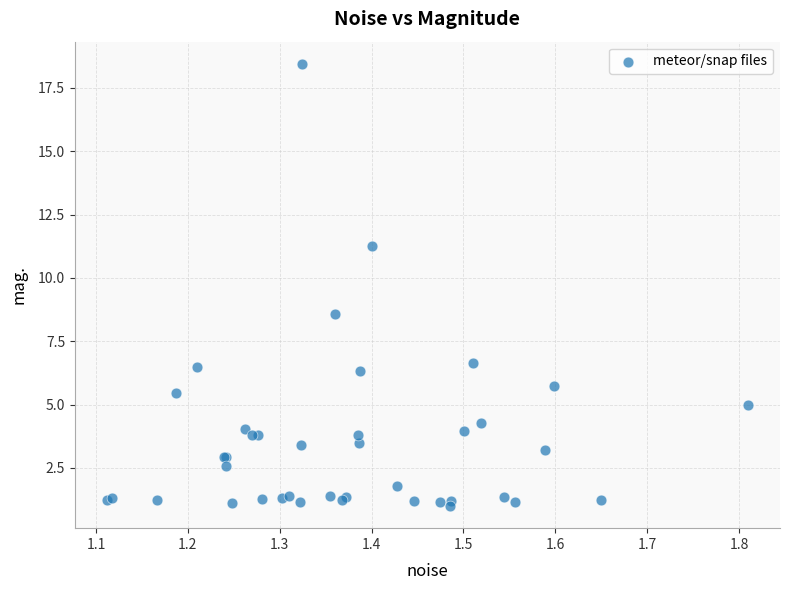

What Y value in the scatter plot is closest to 9?

8.6